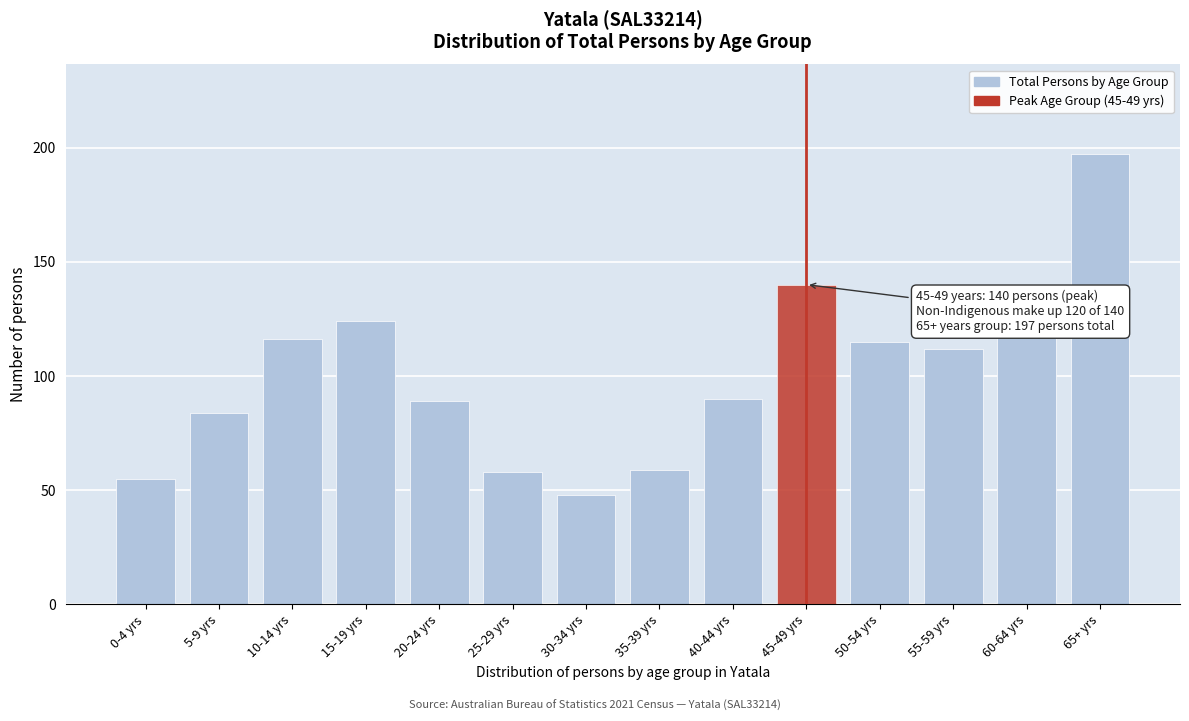

Reading left to right, list all the values displayed in this chart.

55	84	116	124	89	58	48	59	90	140	115	112	117	197